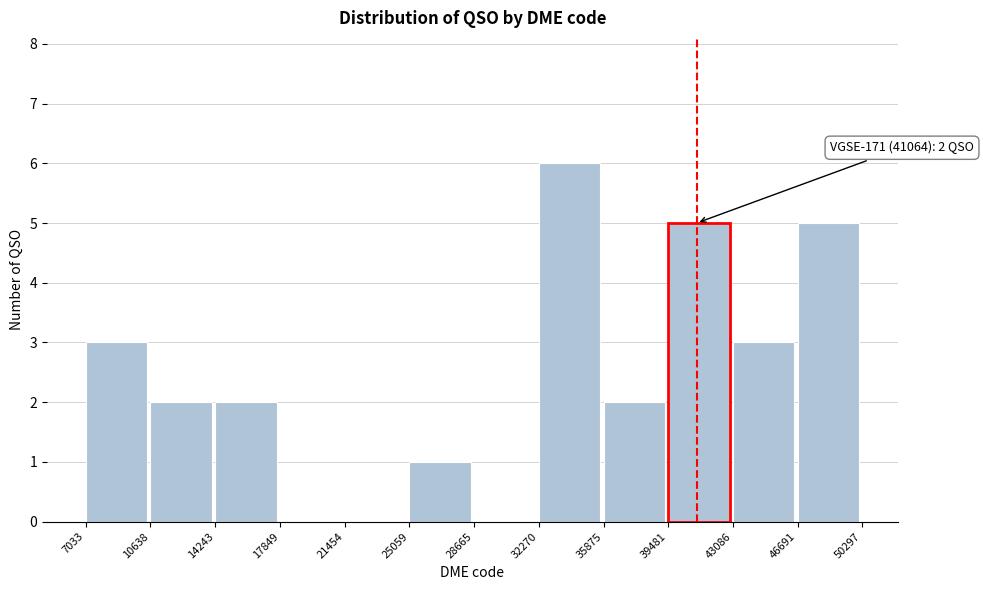

Over which range of the x-axis is the bar tallest?

32270 to 35875